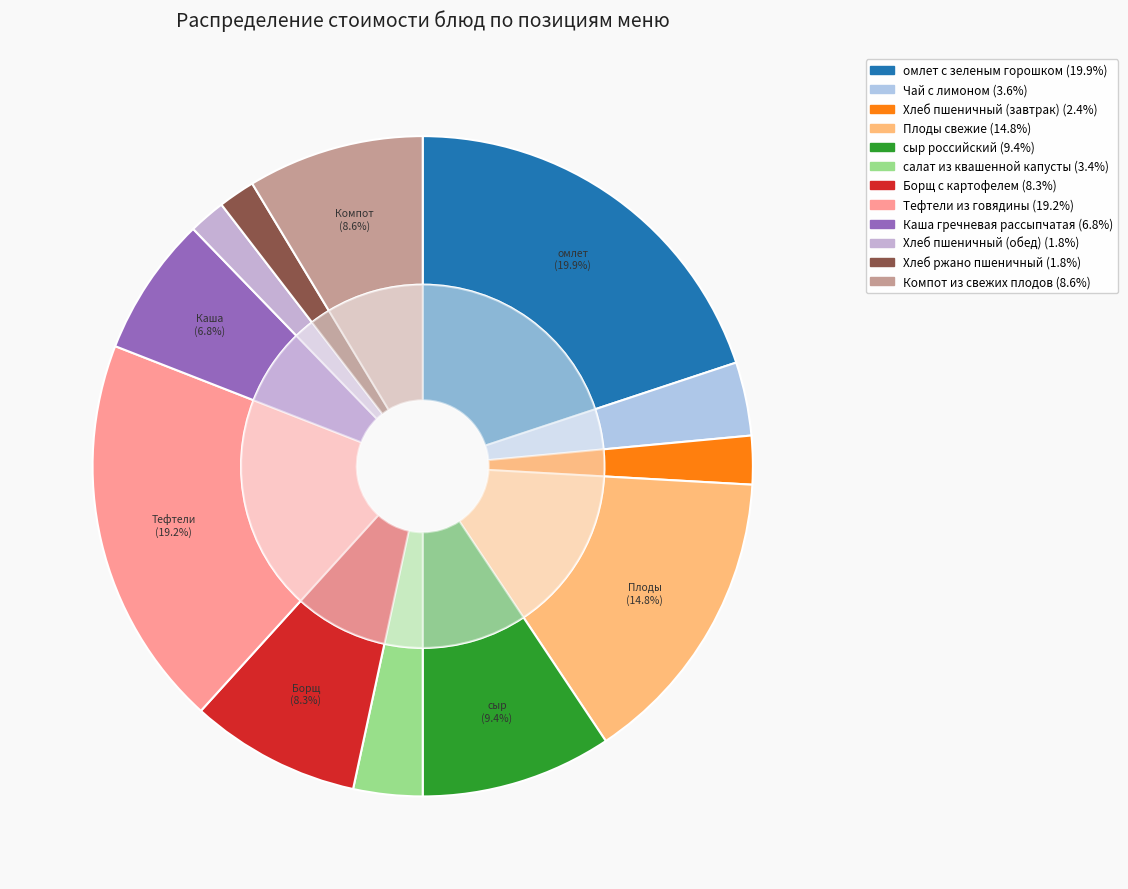

Is the sum of Хлеб пшеничный (обед) and Хлеб ржано пшеничный greater than half?

No